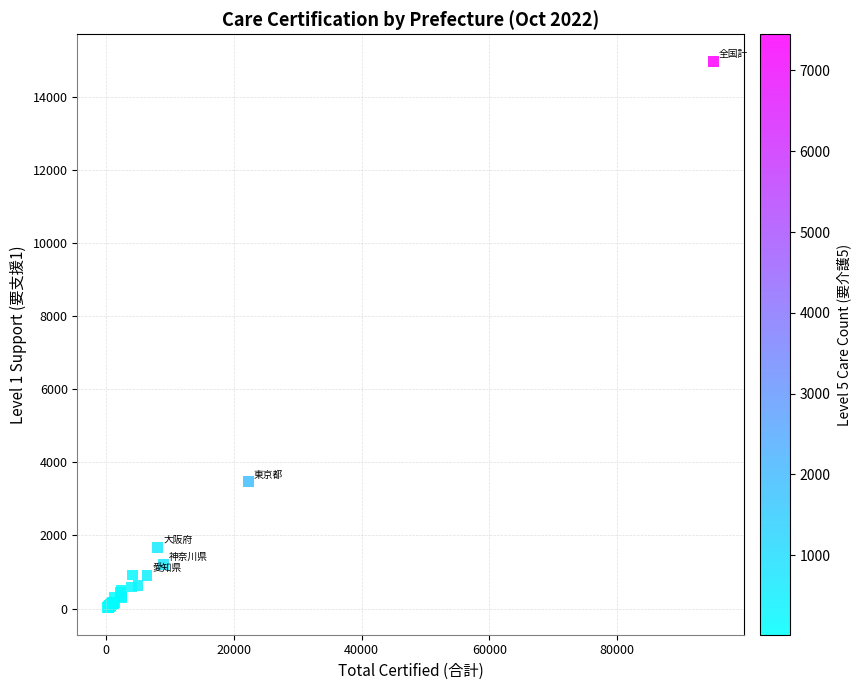

What Y value in the scatter plot is closest to 7503?

3471